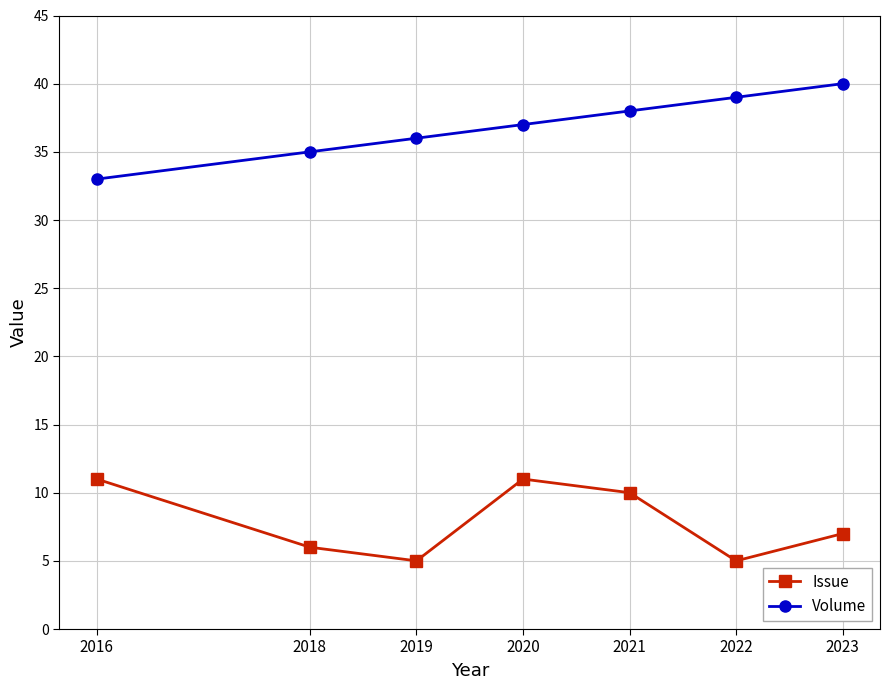

In Issue, how many points are lower than both neighbors (excluding endpoints)?

2